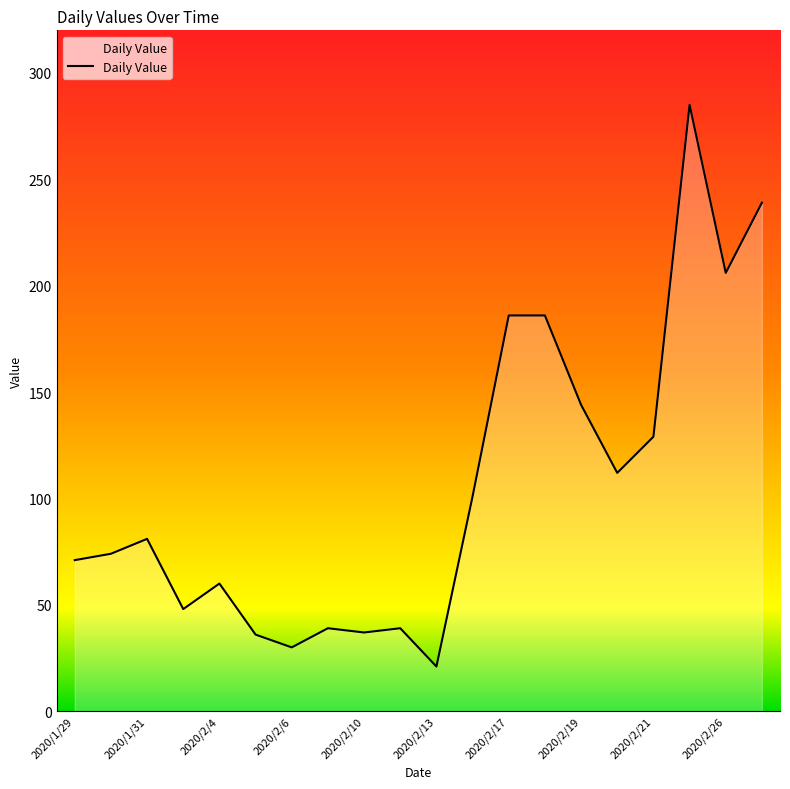

What is the greatest value displayed?

285